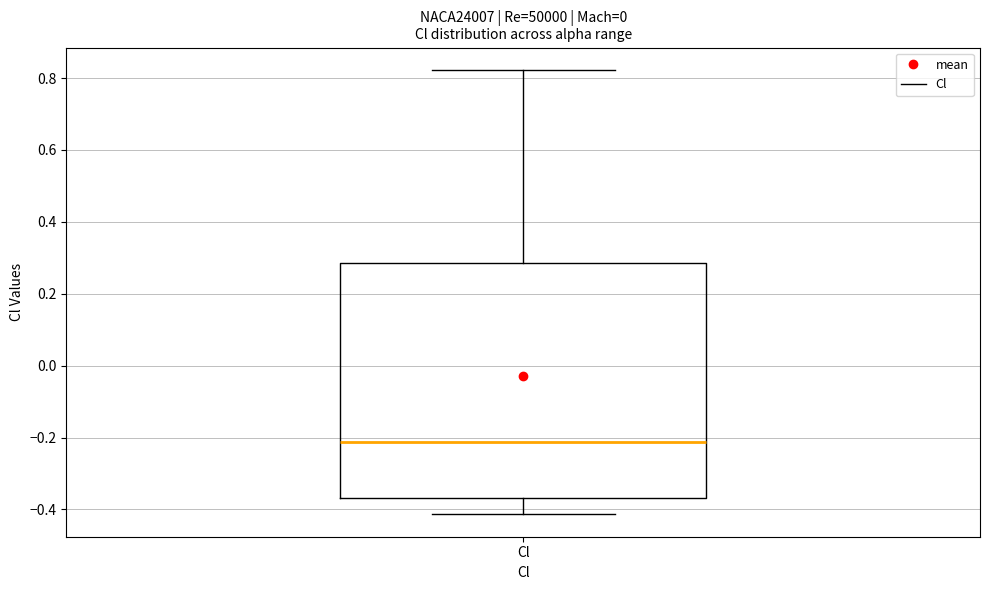

Transcribe this box plot: give where the median line is, the range the box spans, and where the two whiskers end, as read against the y-axis. The values are not printed on the chart, so give them approximately, as read against the axis.

median -0.22, box -0.36 to 0.28, whiskers -0.42 to 0.82